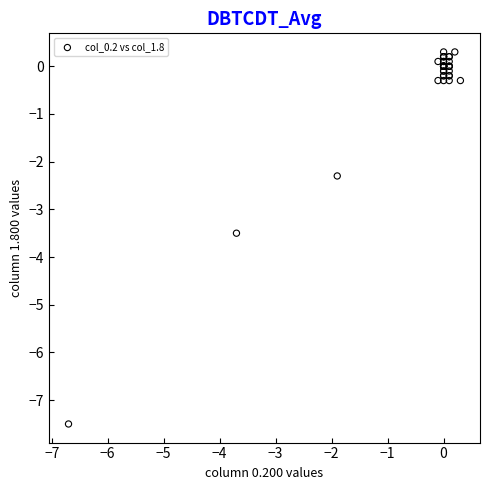

What Y value in the scatter plot is closest to -3?

-3.5